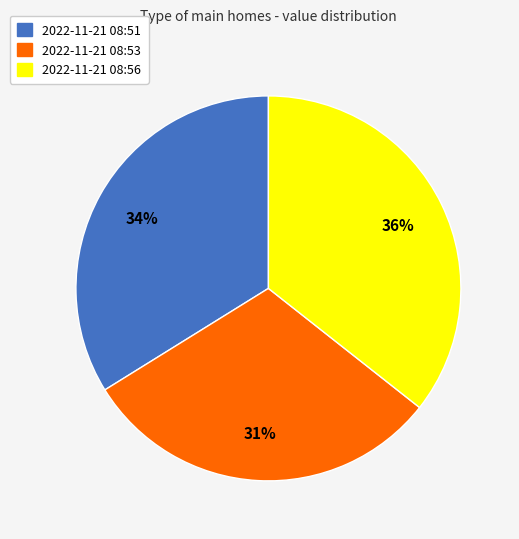

Is there any slice that represents more than half of the pie?

No